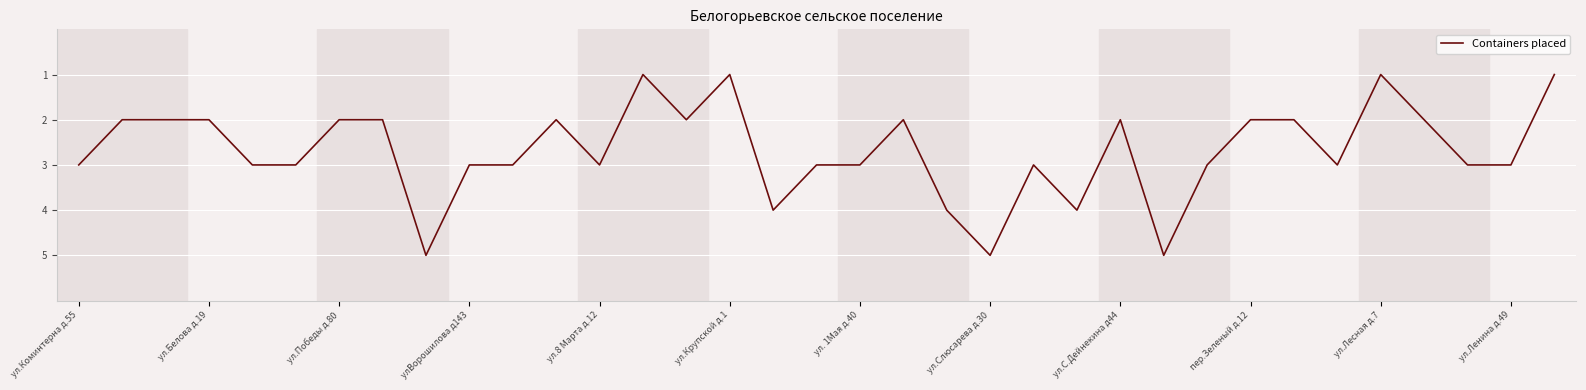

What is the greatest value displayed?

5